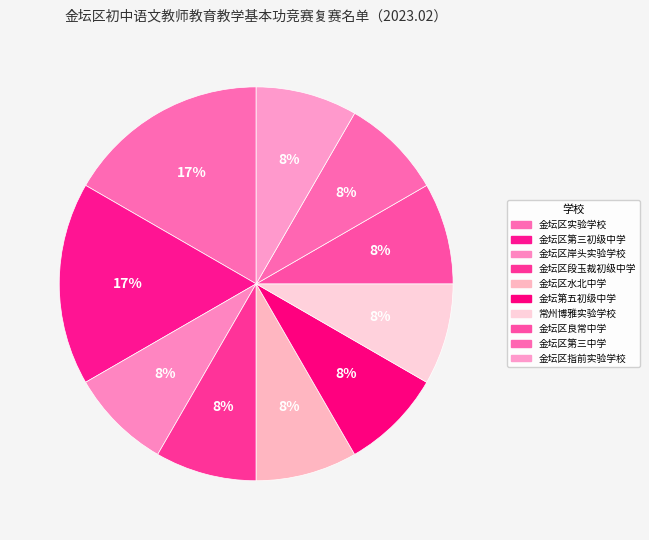

What percentage is the 金坛区水北中学 slice, to the nearest percent?

8%